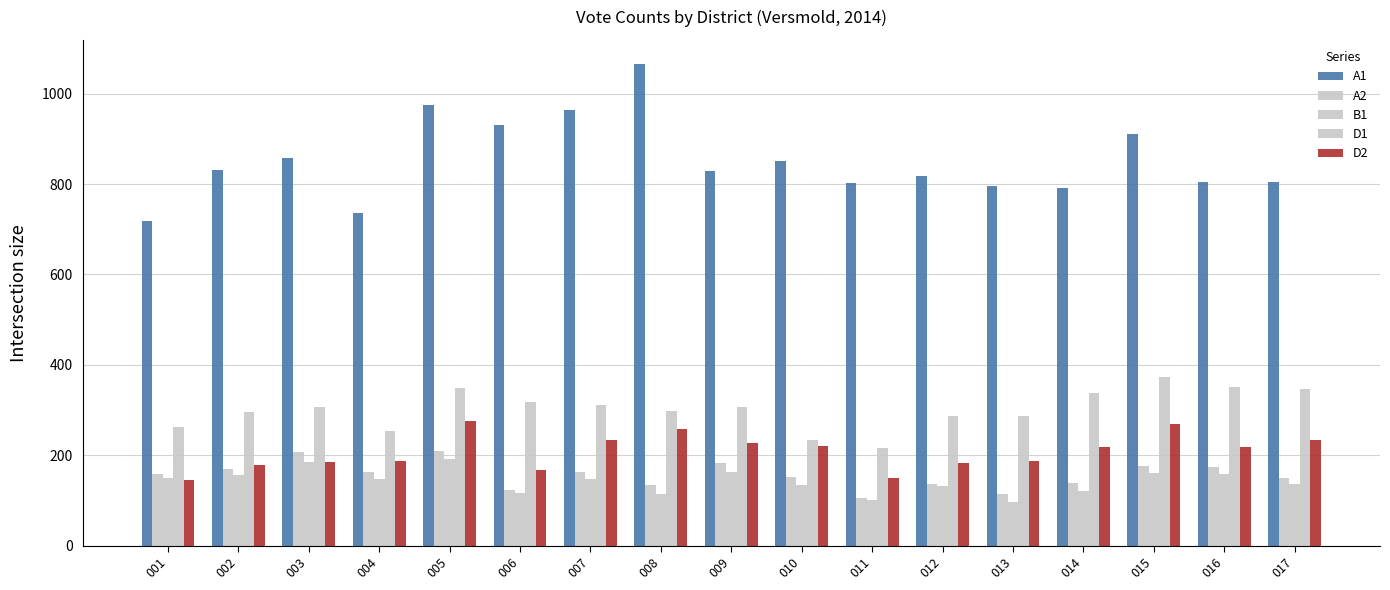

Are the bars horizontal?

No